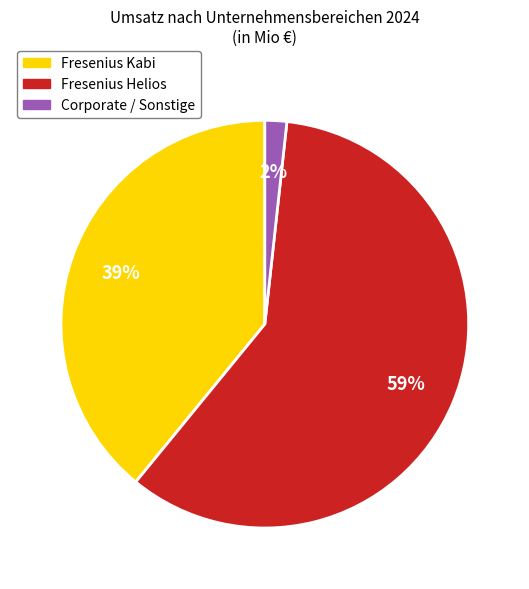

The Fresenius Kabi slice represents 39% of the pie. True or false?

True